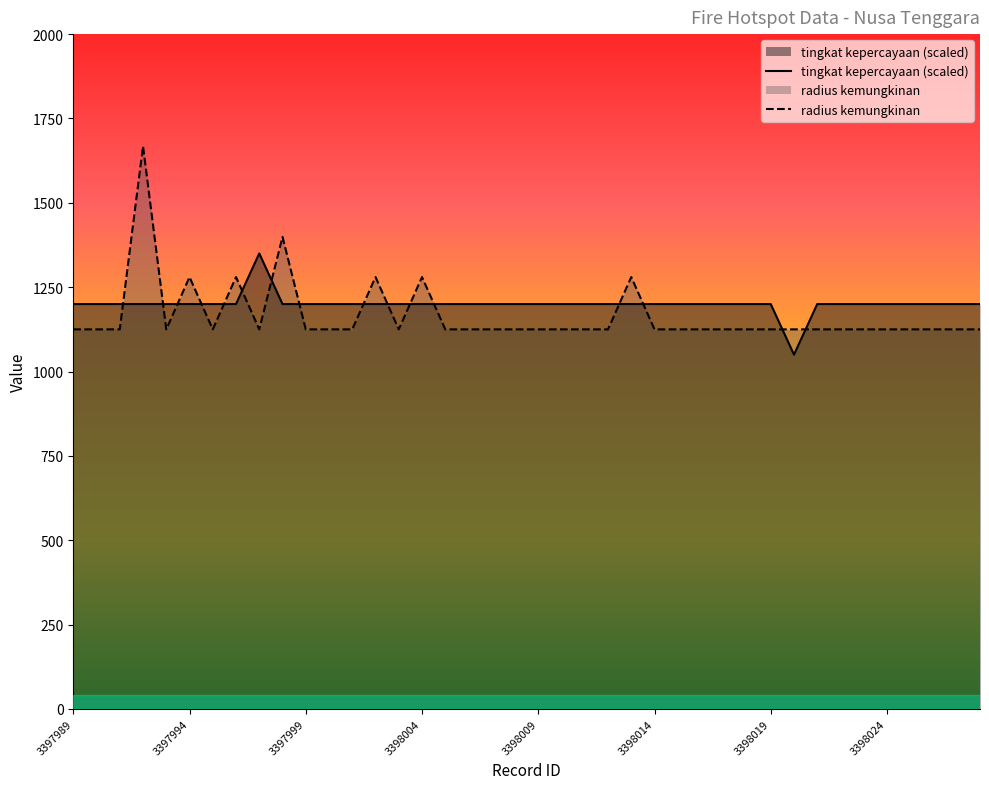

After their last crossing, which series has the higher values: tingkat kepercayaan or radius kemungkinan?

tingkat kepercayaan